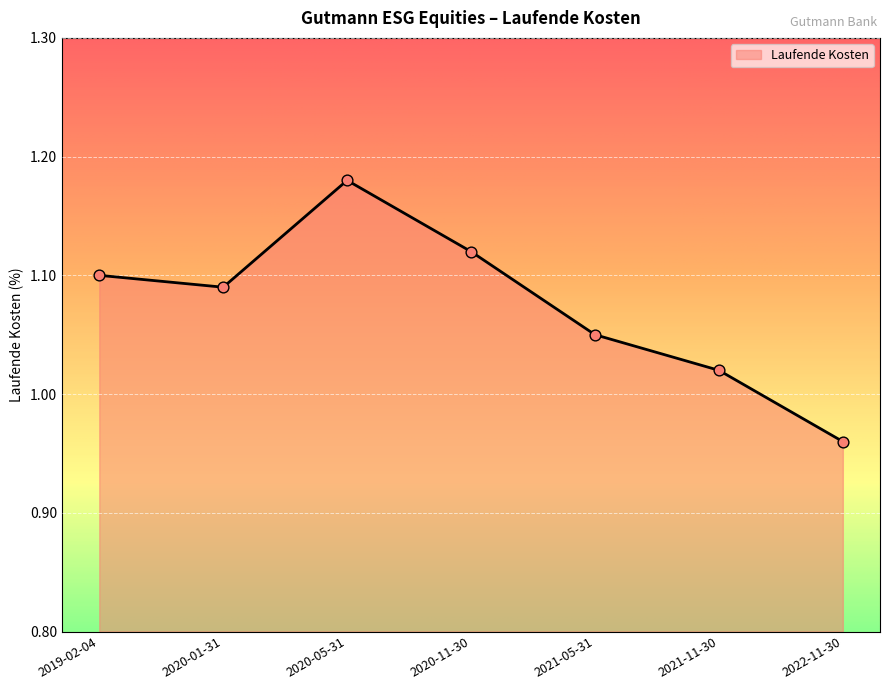

What is the change in value from 2021-11-30 to 2022-11-30?

-0.1